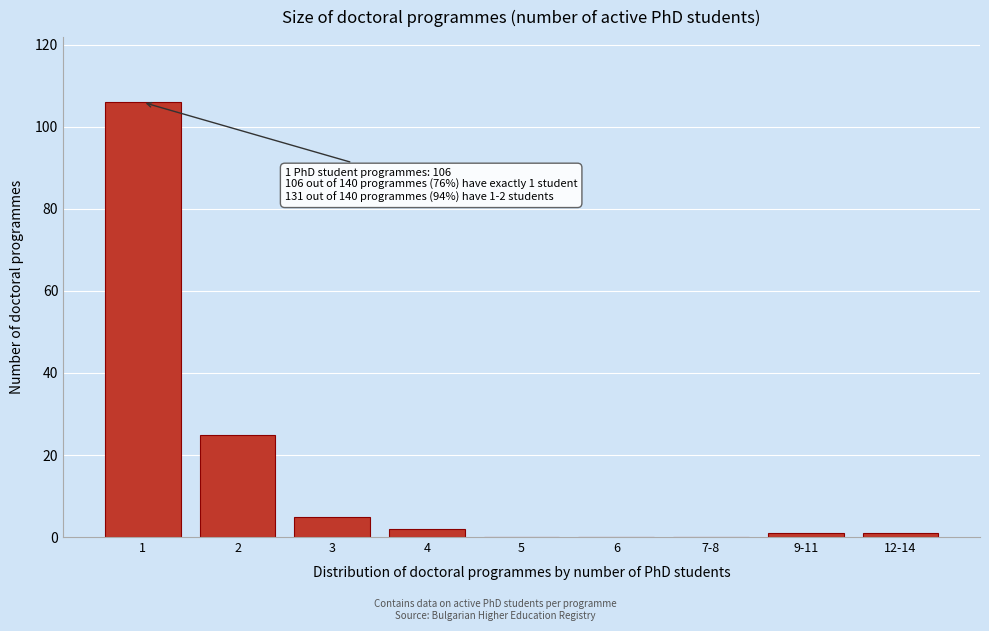

Reading right to left, what are all the values shown in this chart?

12-14=1	9-11=1	7-8=0	6=0	5=0	4=2	3=5	2=25	1=106